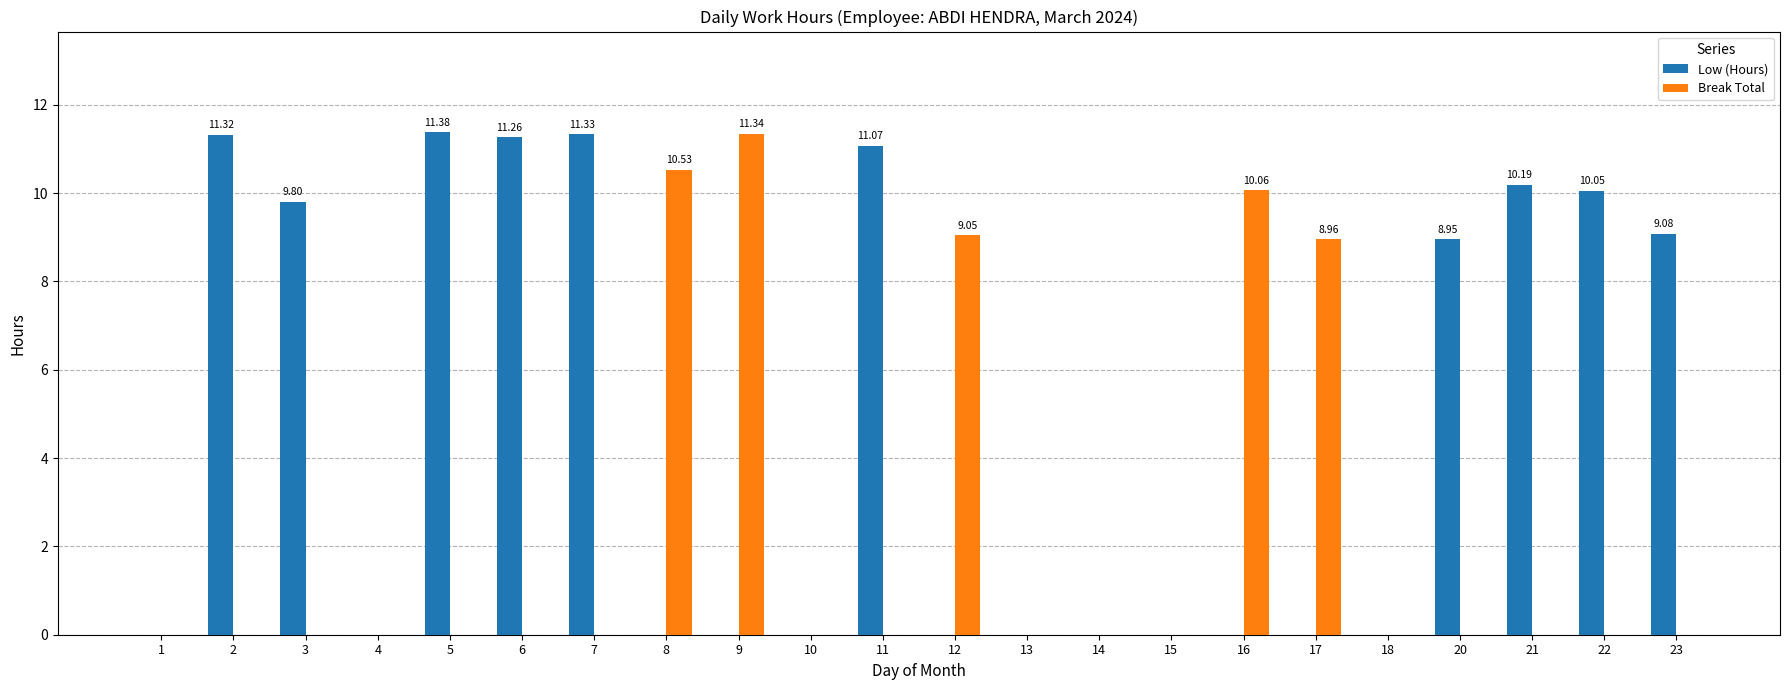

Which series has the largest total across all categories?

Low (Hours)